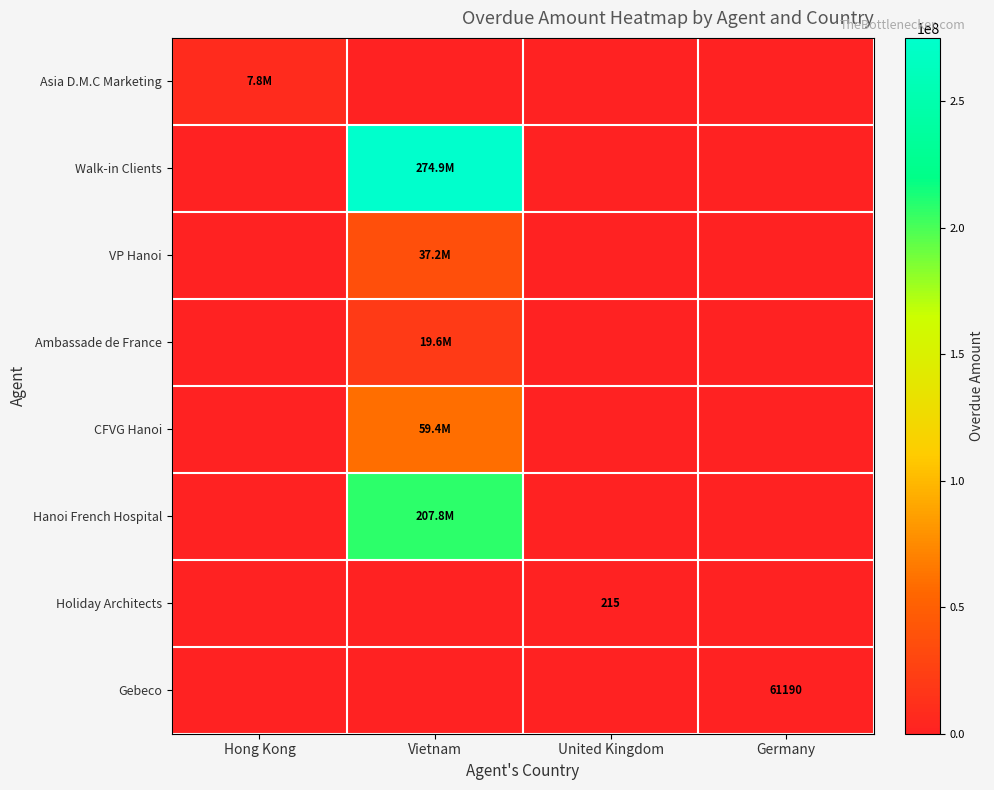

Is the value of VP Hanoi at United Kingdom greater than the value of Hanoi French Hospital at Hong Kong?

No